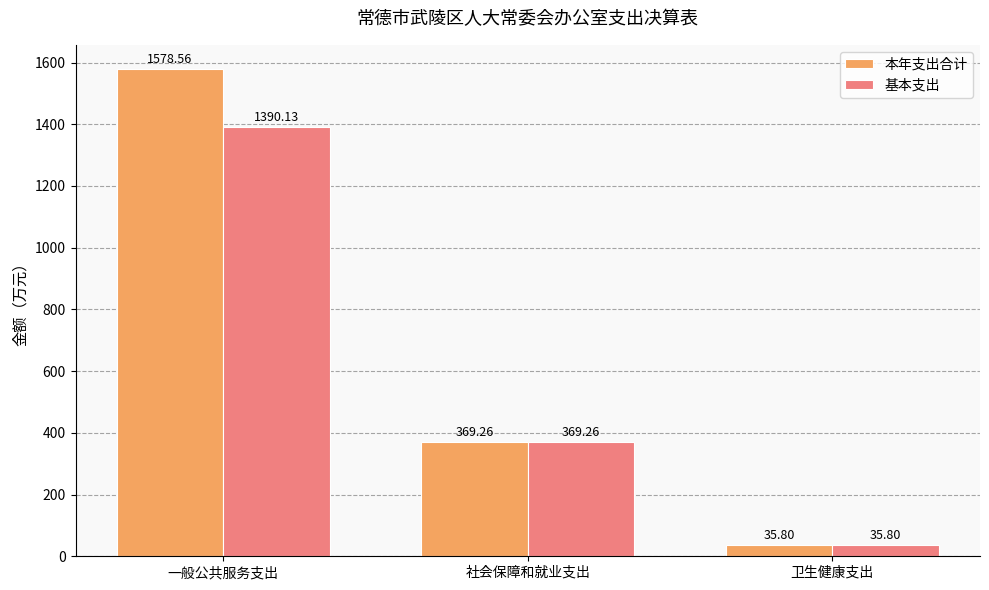

The value of 基本支出 at 卫生健康支出 is 35.8. True or false?

True